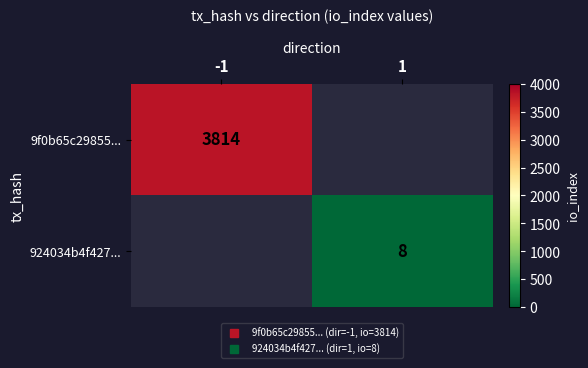

Rank the series by their average value, from highest to lowest.

9f0b65c29855..., 924034b4f427...